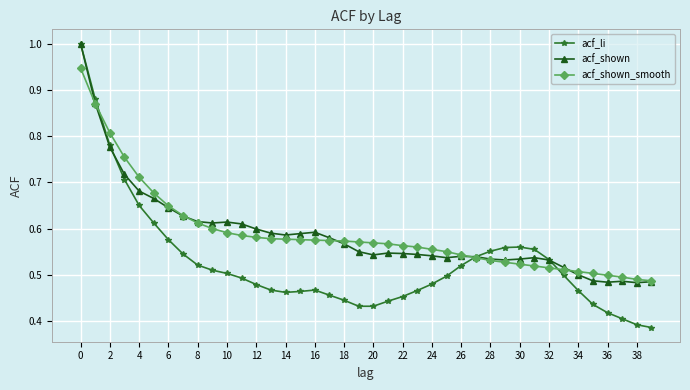

What are all the series names shown in the legend?

acf_li, acf_shown, acf_shown_smooth